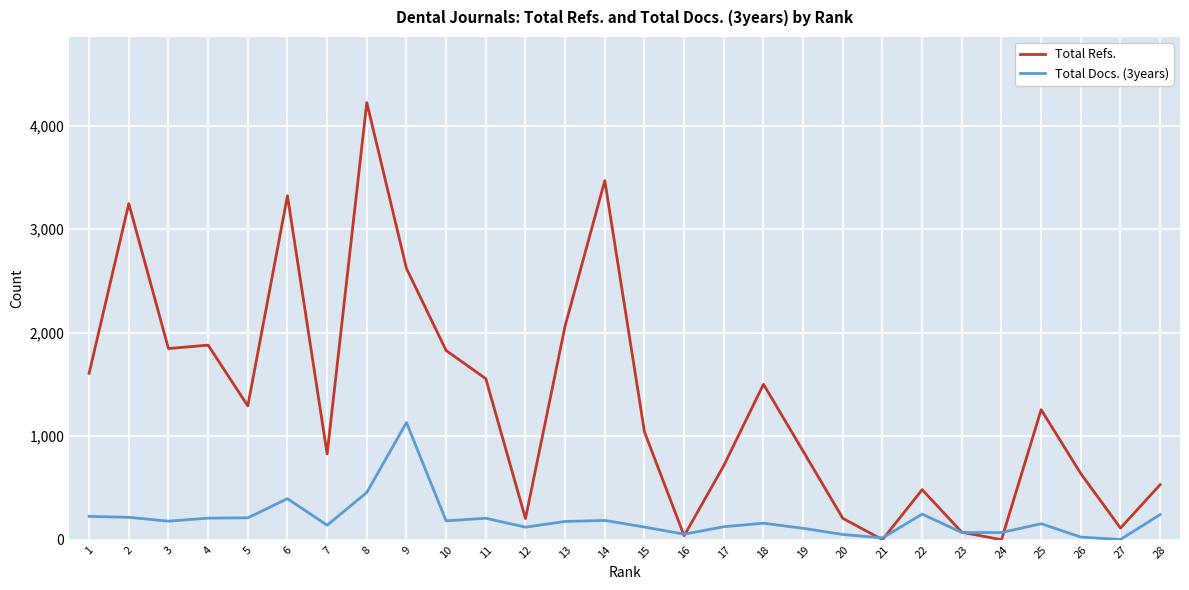

The Total Docs. (3years) series shows 69 at 23. True or false?

True